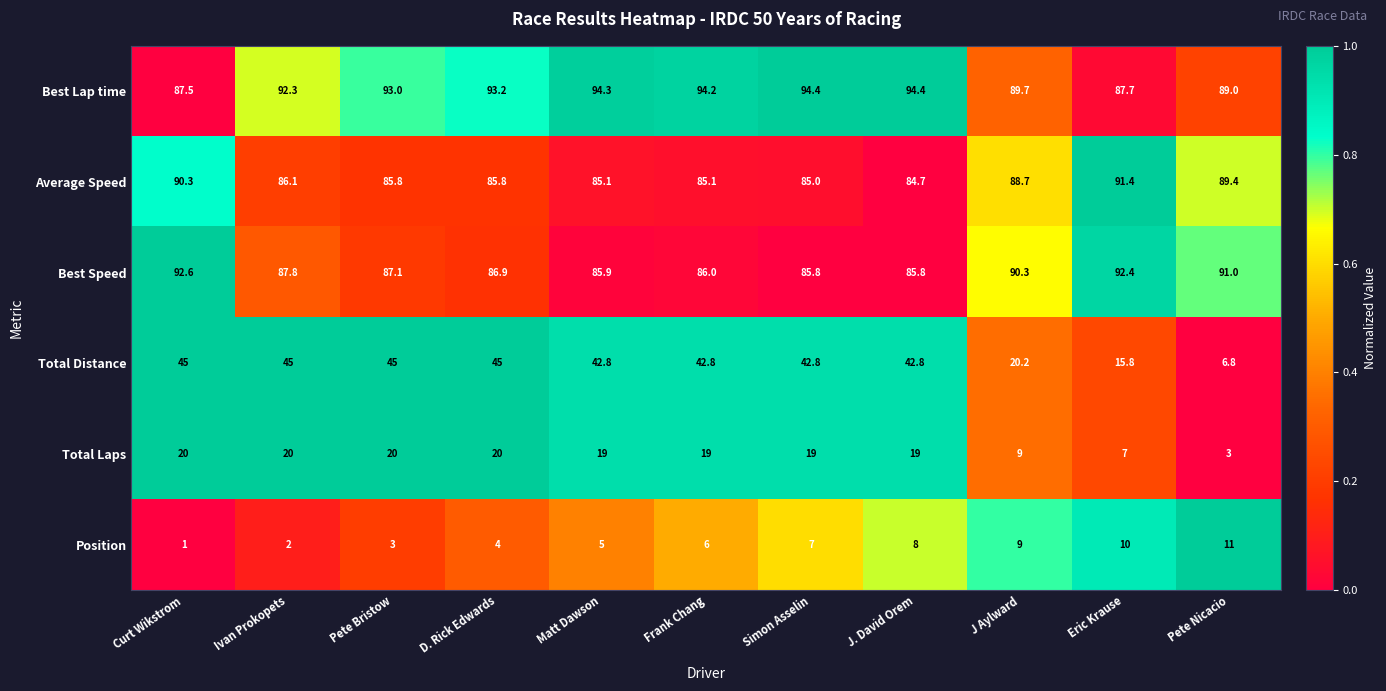

Count the number of categories in the chart.

11